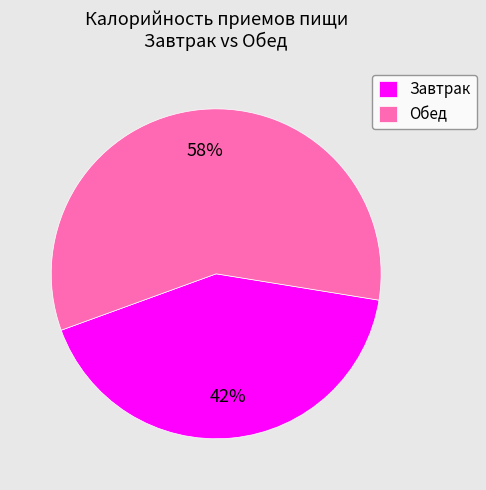

Do Завтрак and Обед together represent more than half of the pie?

Yes